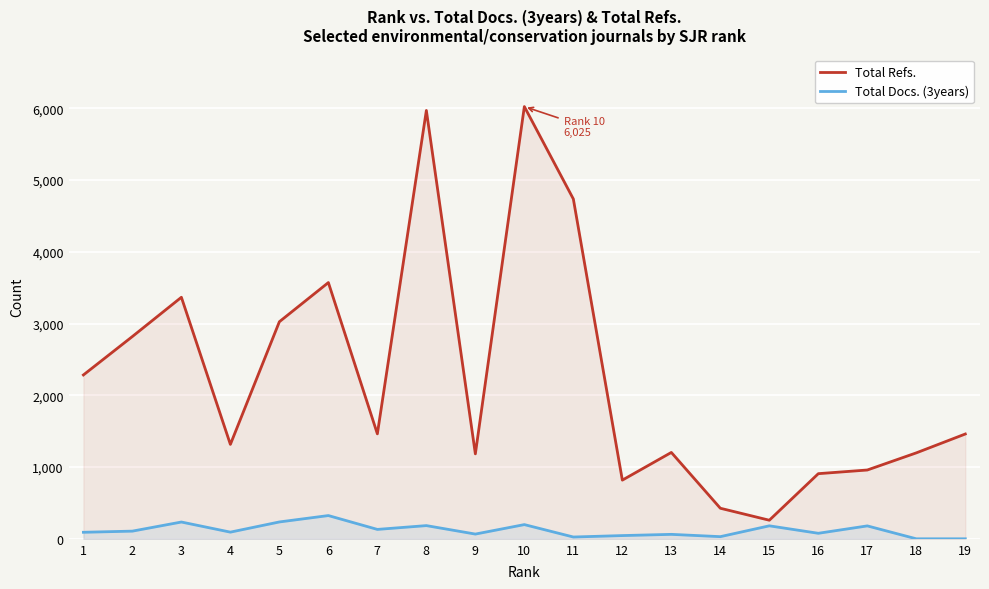

How many values in the Total Refs. series are below 1461?

9